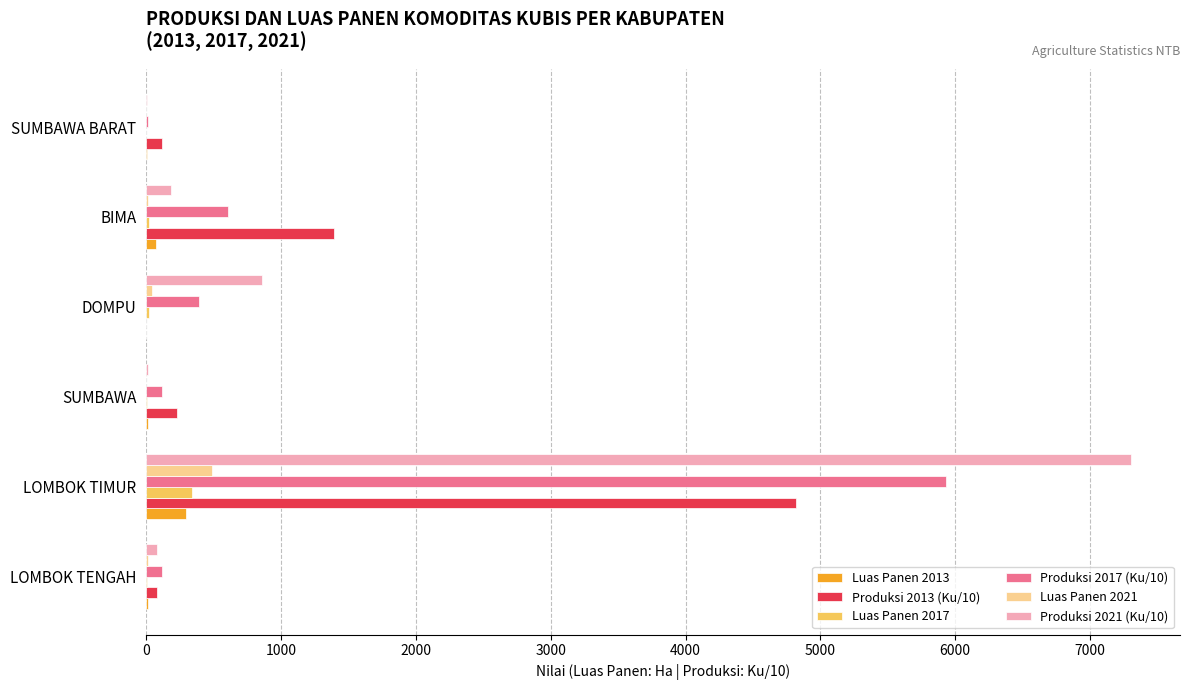

Is the value of Luas Panen 2013 at LOMBOK TIMUR greater than the value of Produksi 2017 (Ku/10) at LOMBOK TIMUR?

No